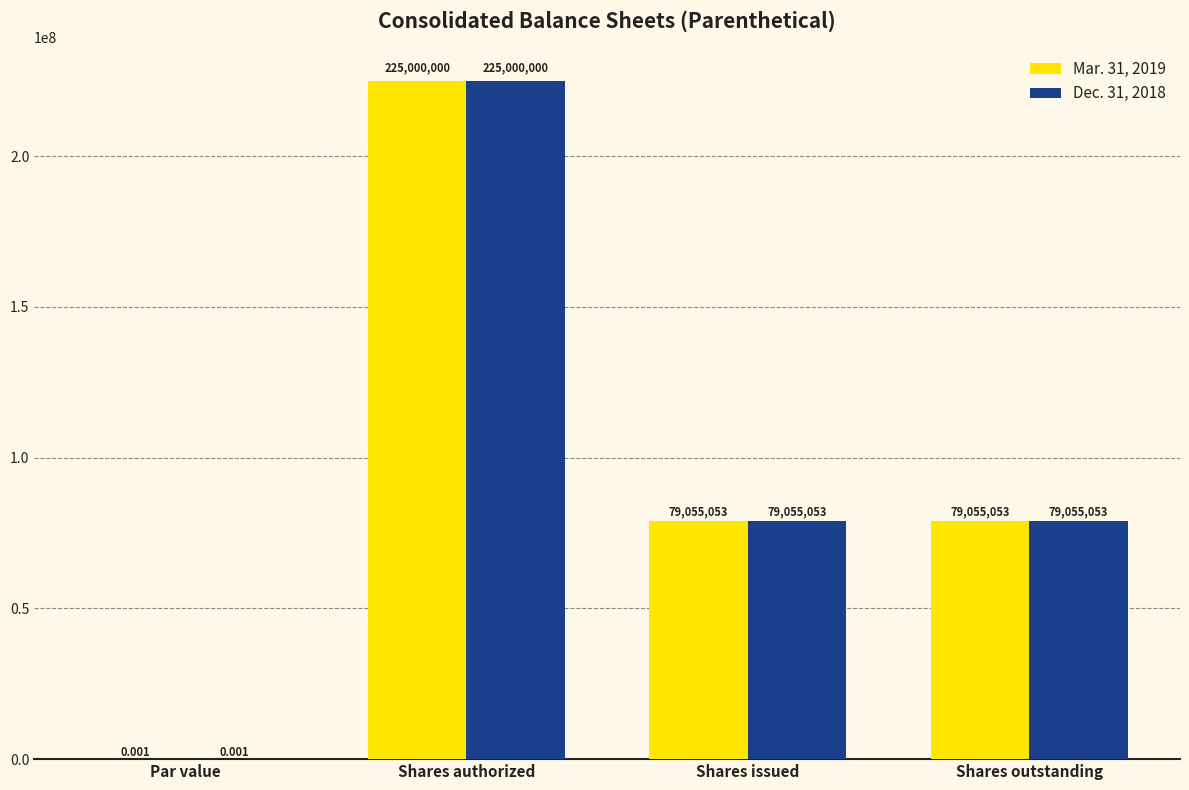

Which label corresponds to the largest value in the chart?

Shares authorized